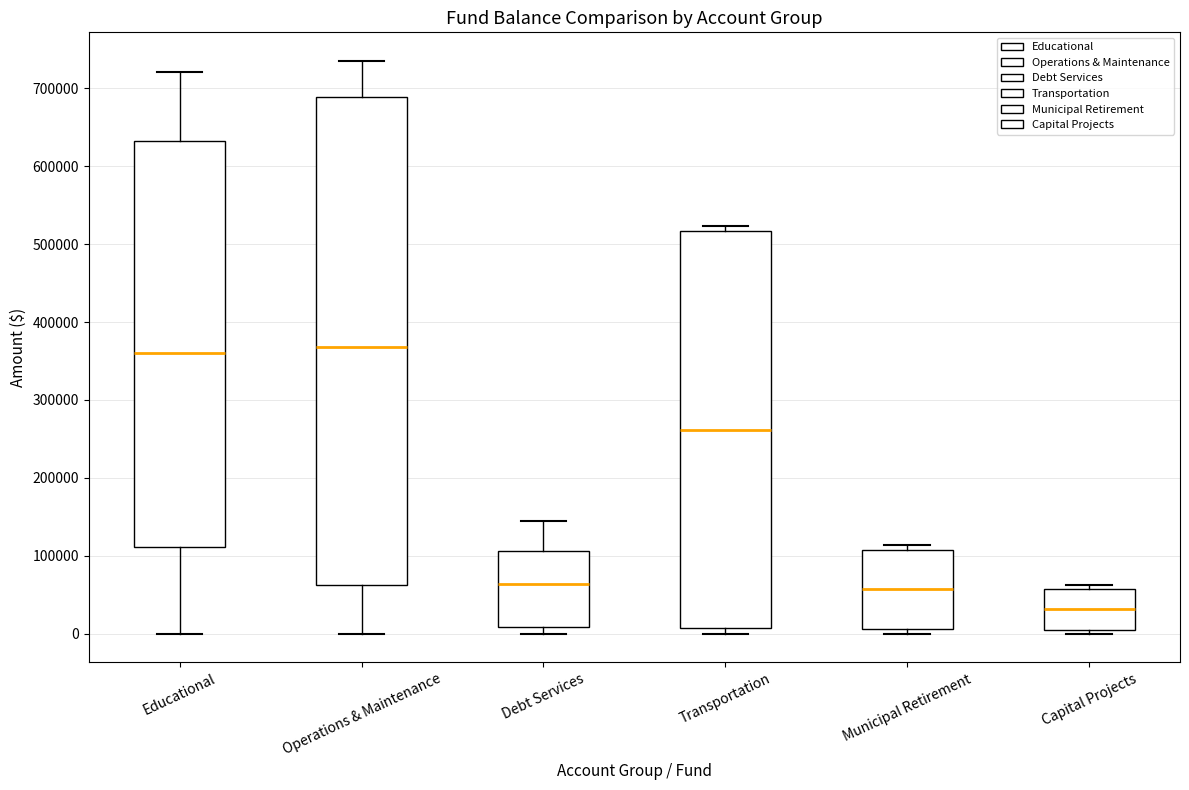

Which box is the tallest, from its lower edge to its upper edge?

Operations & Maintenance